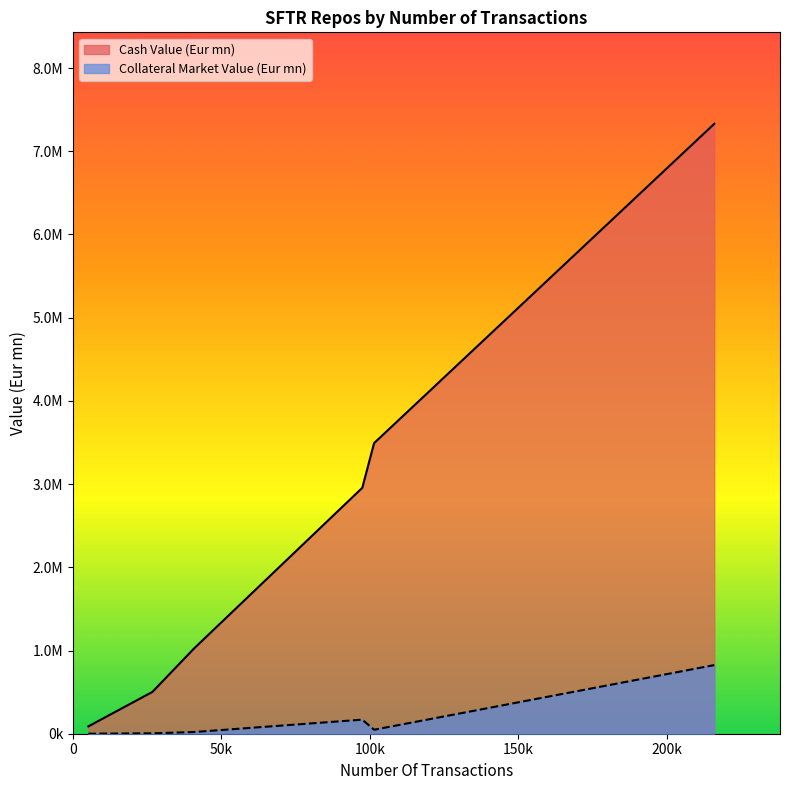

Rank the series by their maximum value, from lowest to highest.

Collateral Market Value (Eur mn), Cash Value (Eur mn)